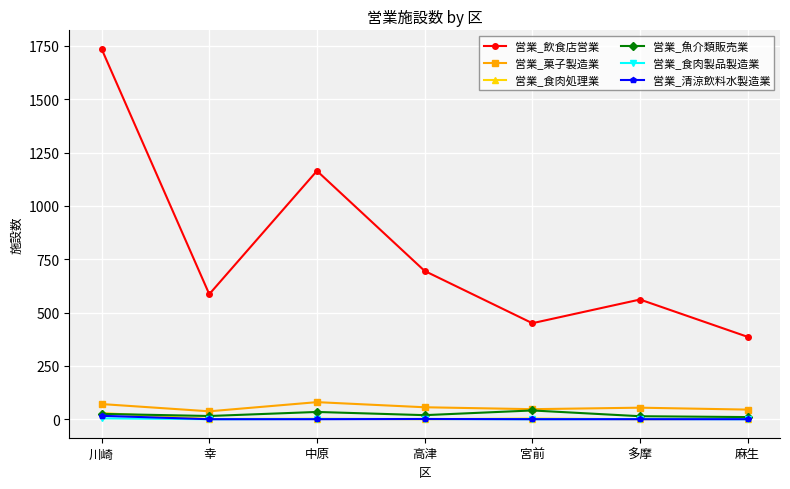

Which series has the largest total across all categories?

営業_飲食店営業